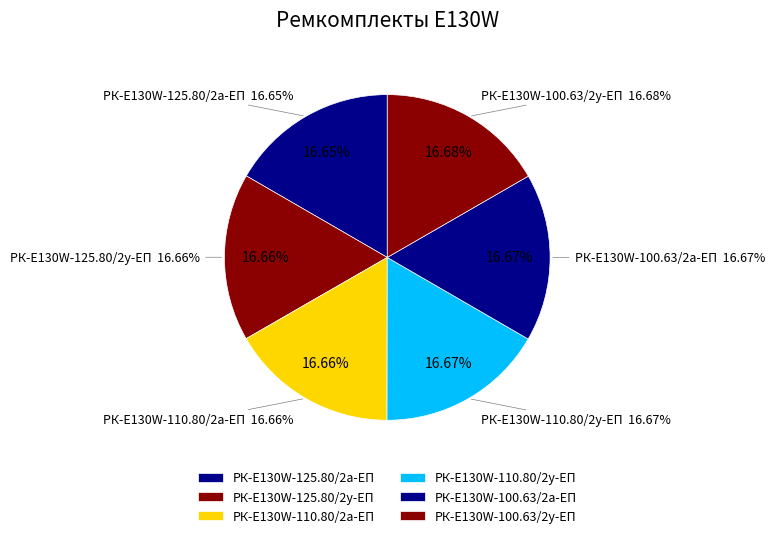

Is there a majority slice in this chart?

No